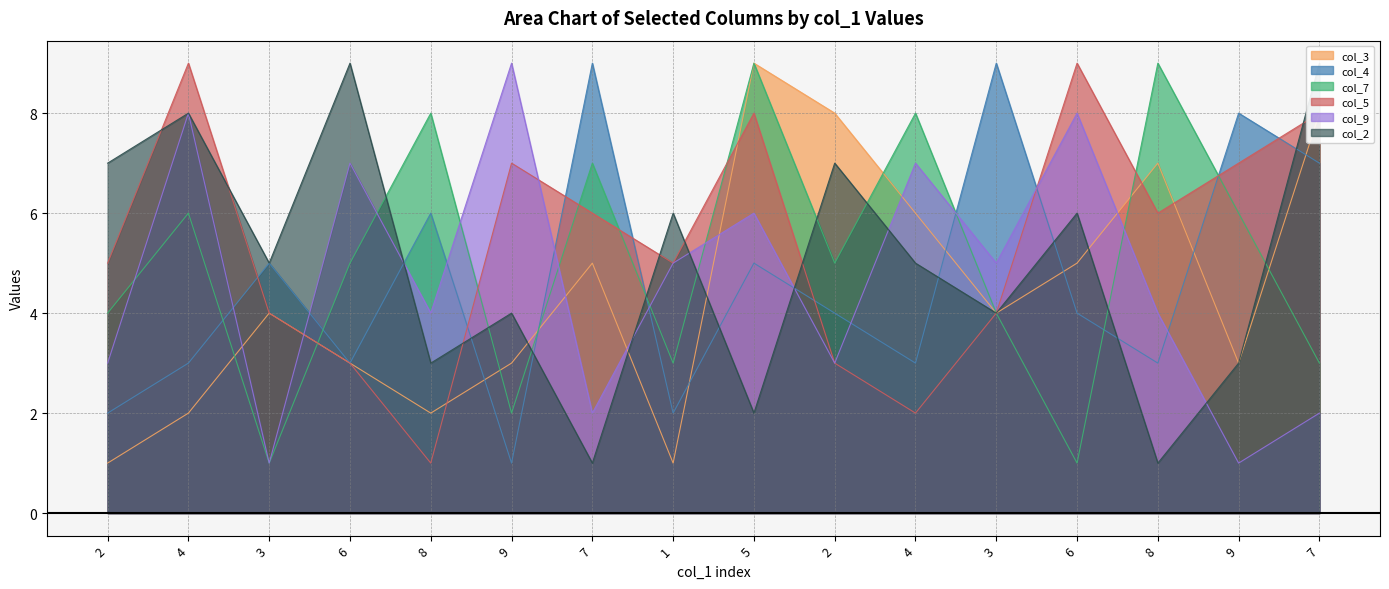

True or false: col_4 has a value of 3 at 4.

True